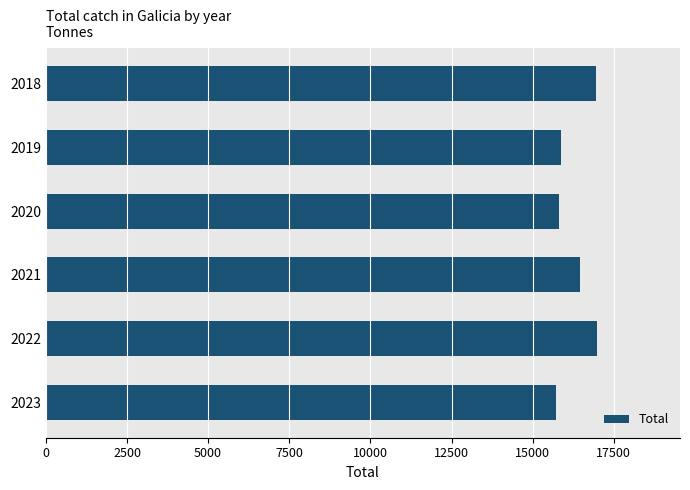

At which label is the value closest to 16349?

2021